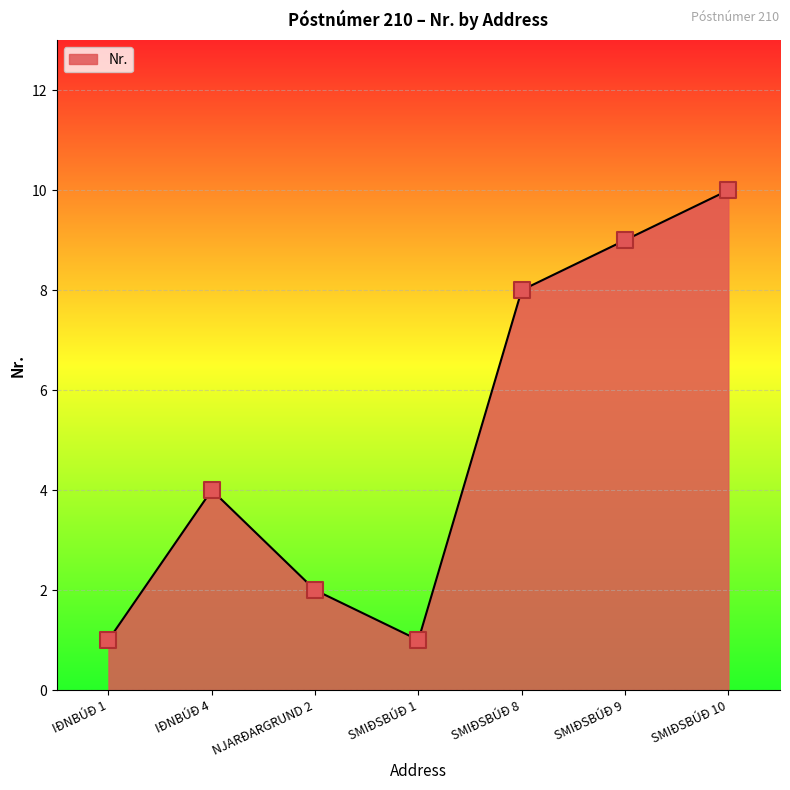

What is the change in value from IÐNBÚÐ 4 to SMIÐSBÚÐ 1?

-3